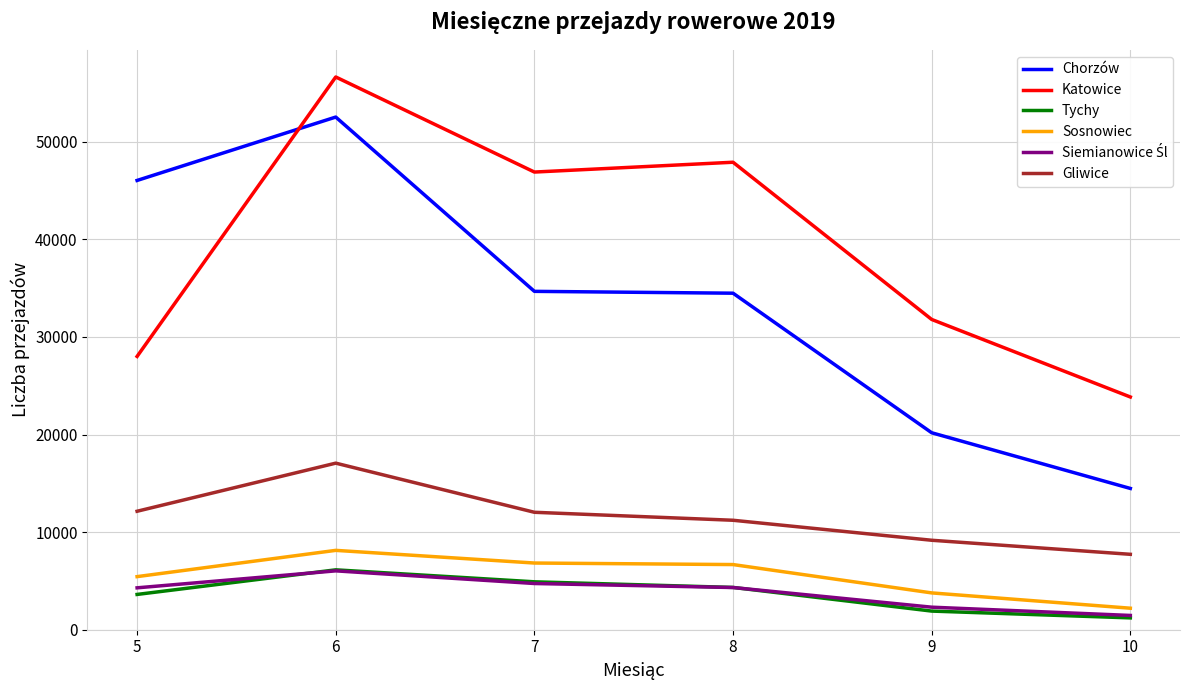

What is the total value across all series at 10?

50938